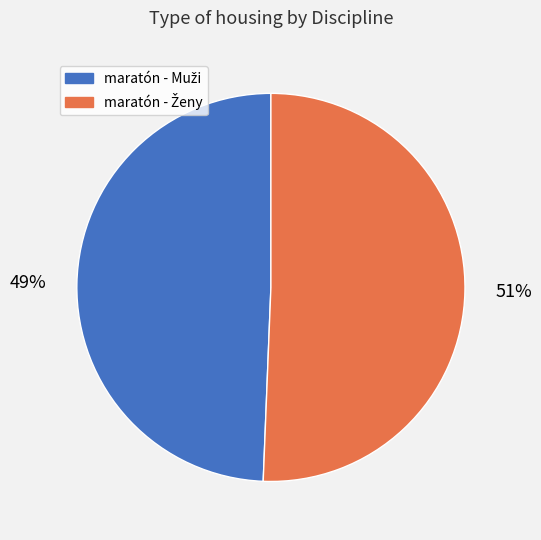

Is there a majority slice in this chart?

Yes